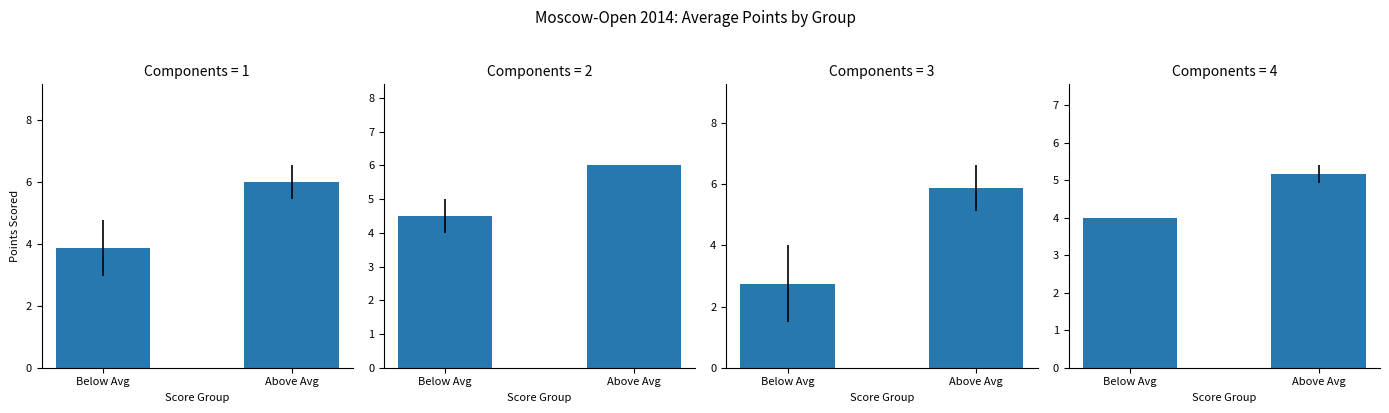

What is the sum of all Open C values?

8.6